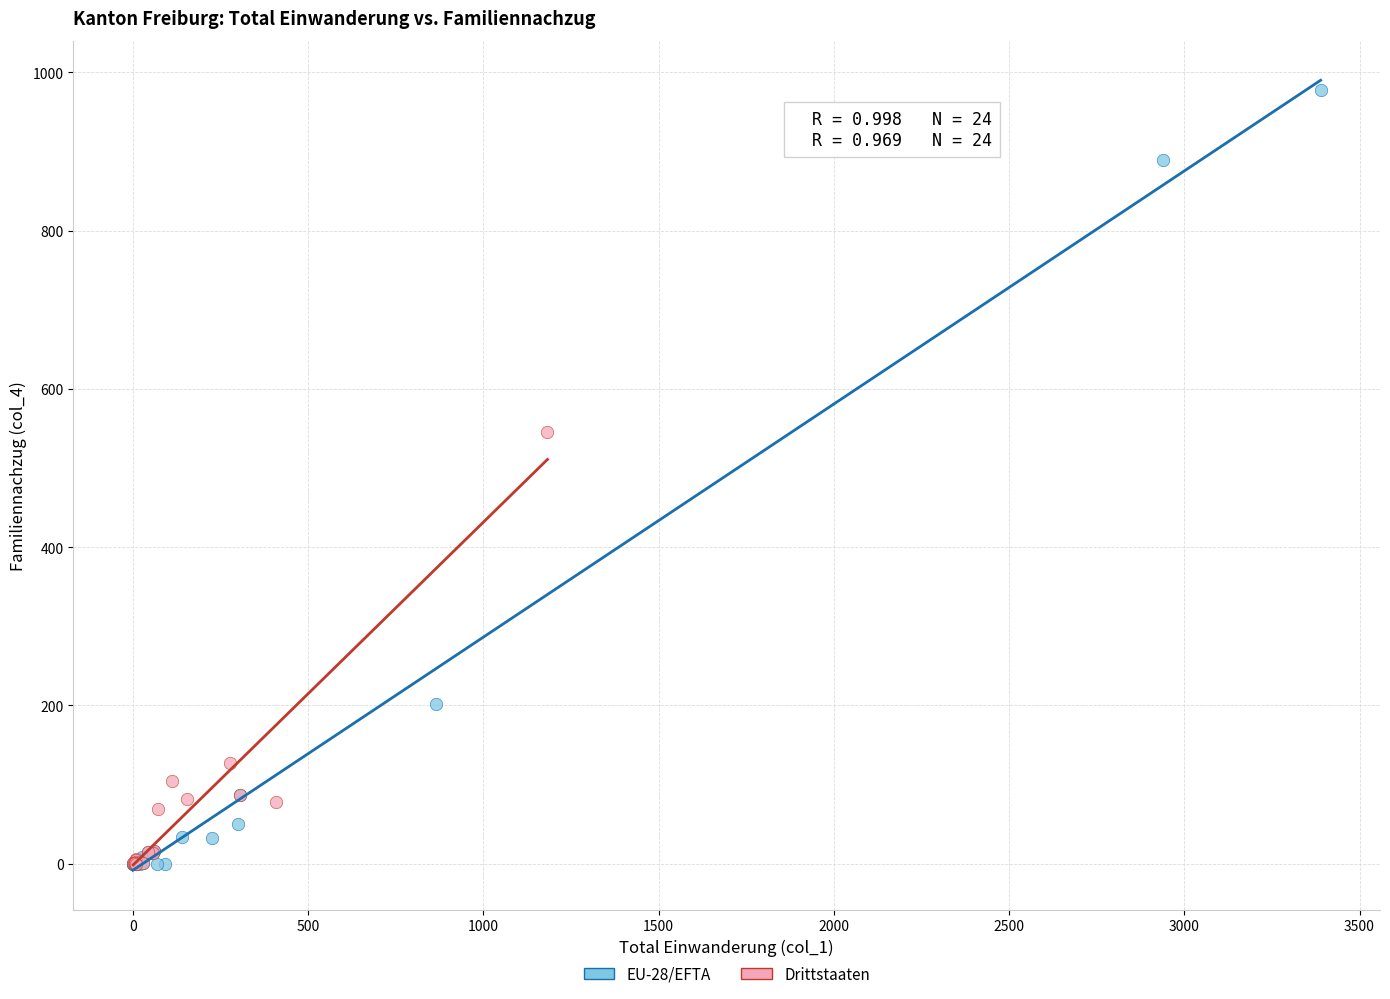

Which series contains the highest Y value?

EU-28/EFTA